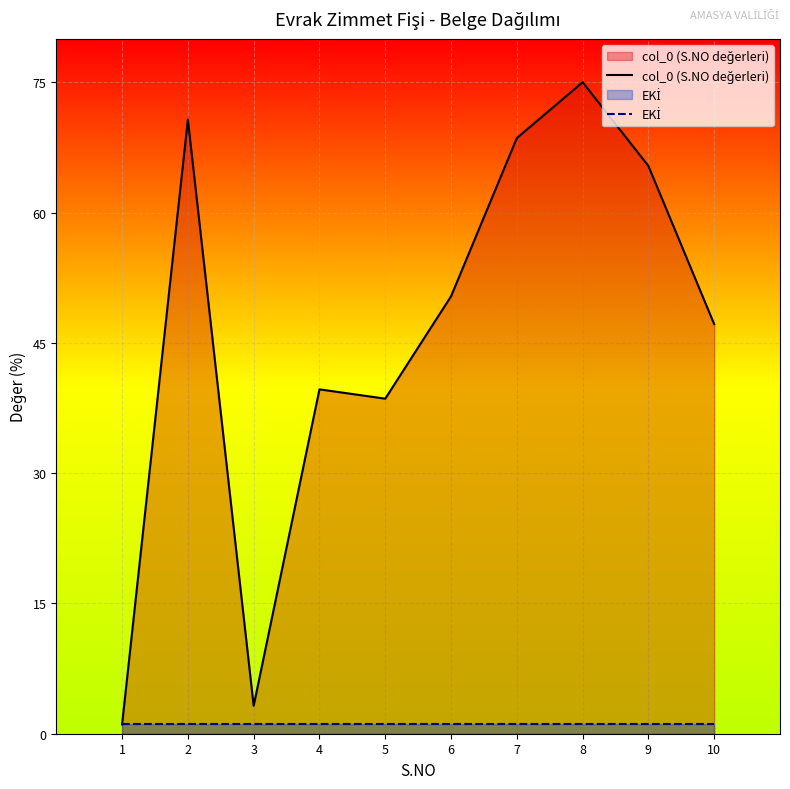

Rank the series by their average value, from lowest to highest.

EKİ, col_0 (S.NO değerleri)